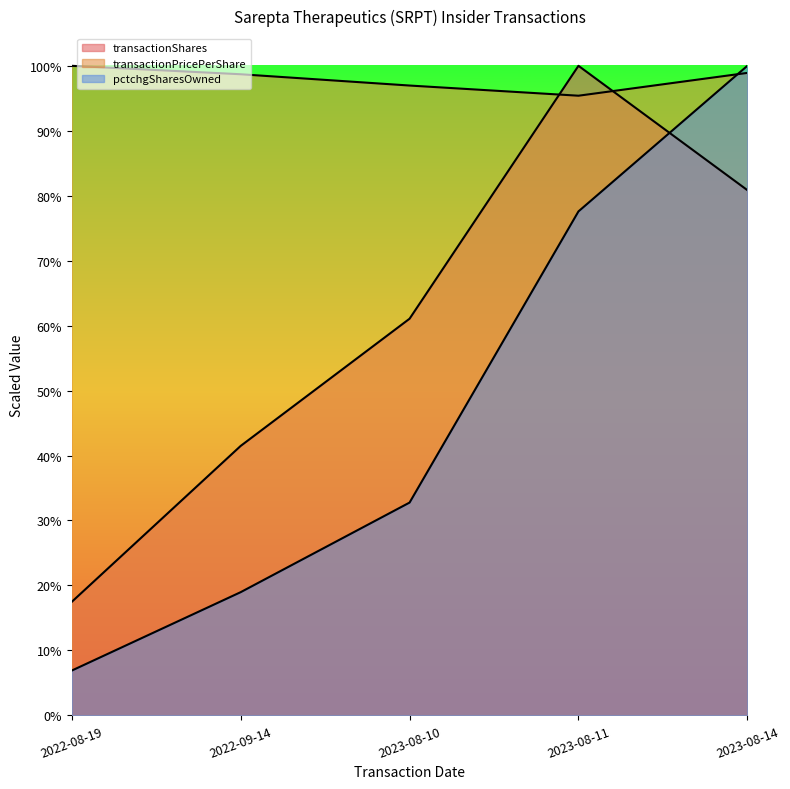

Reading left to right, what are all the values shown in this chart?

transactionShares: 2022-08-19=9979.0	2022-09-14=23686.0	2023-08-10=34867.0	2023-08-11=57100.0	2023-08-14=46170.0
transactionPricePerShare: 2022-08-19=57100.0	2022-09-14=56357.8	2023-08-10=55365.7	2023-08-11=54471.2	2023-08-14=56477.2
pctchgSharesOwned: 2022-08-19=3937.9	2022-09-14=10829.3	2023-08-10=18705.2	2023-08-11=44301.7	2023-08-14=57100.0